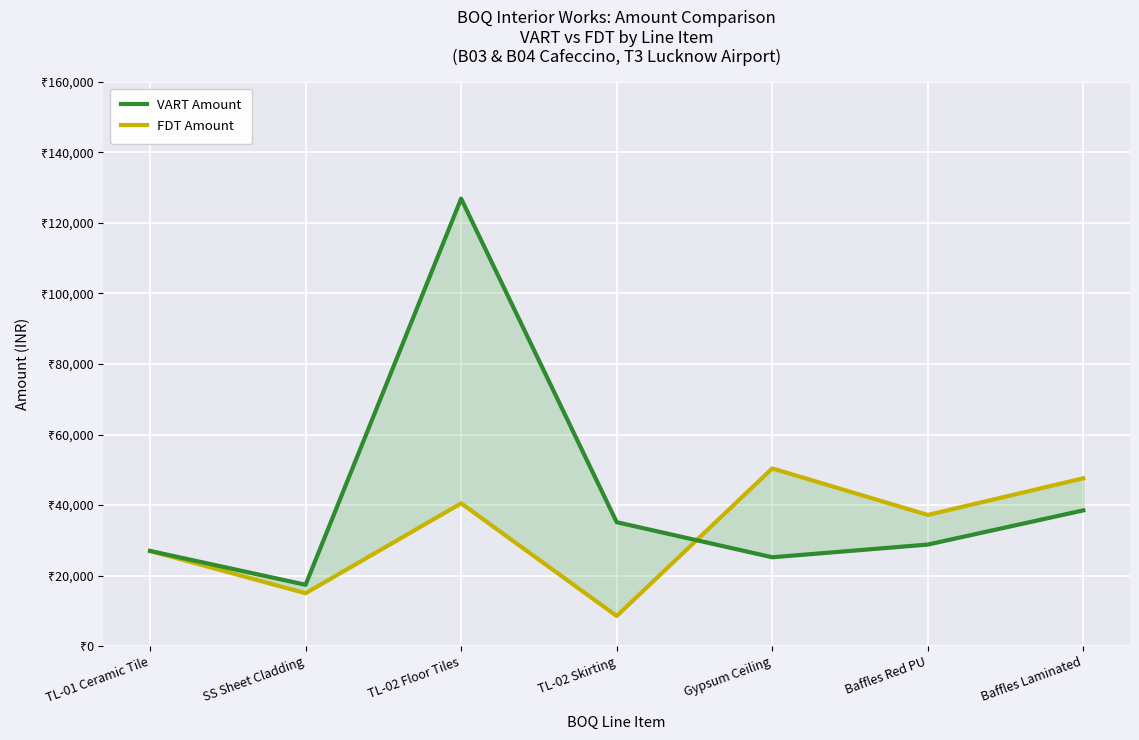

What is the maximum value for VART Amount?

126900